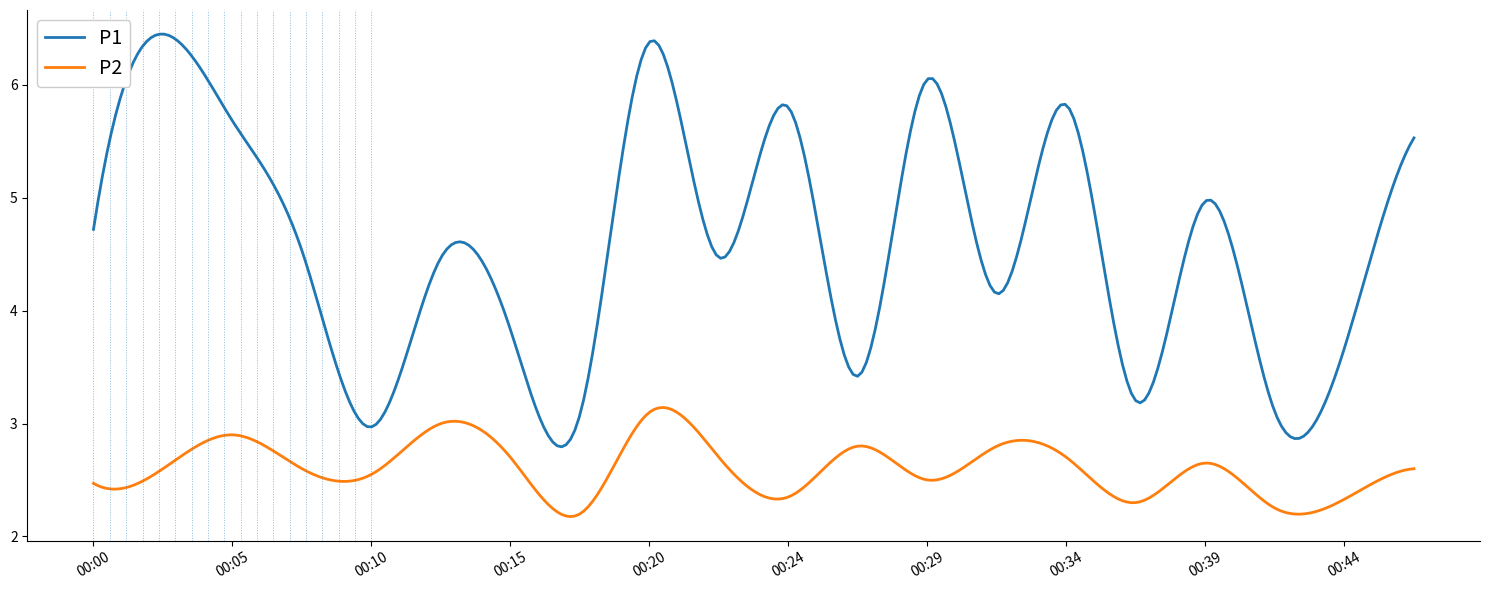

What is the difference between the maximum and minimum values in the P2 series?

1.0